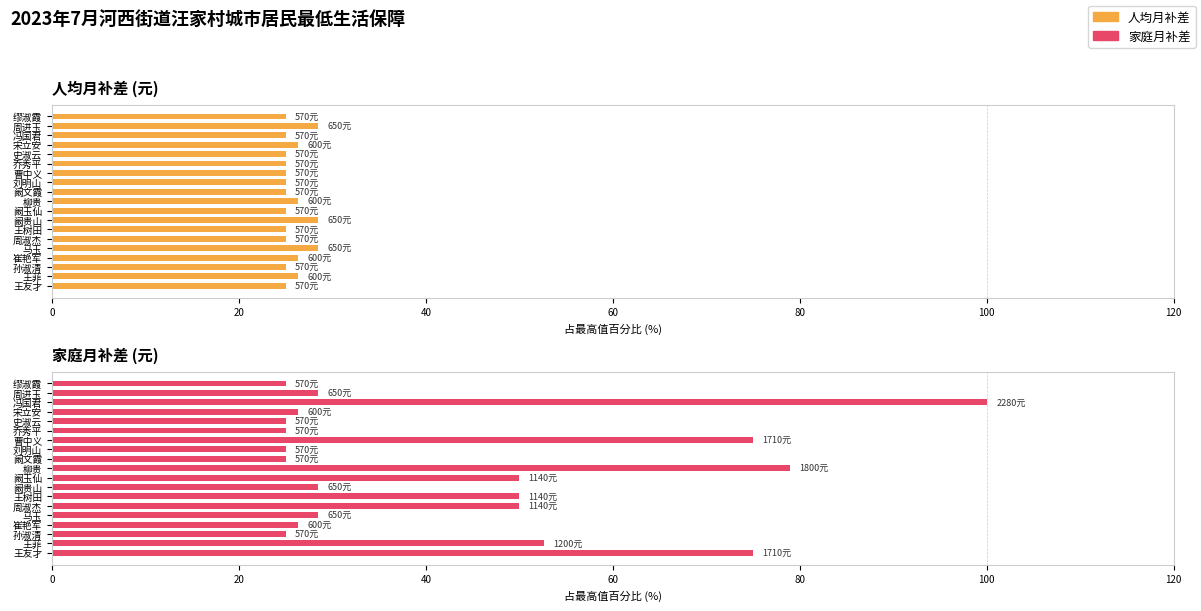

What value does the 人均月补差 series have at 宋立安?

26.3